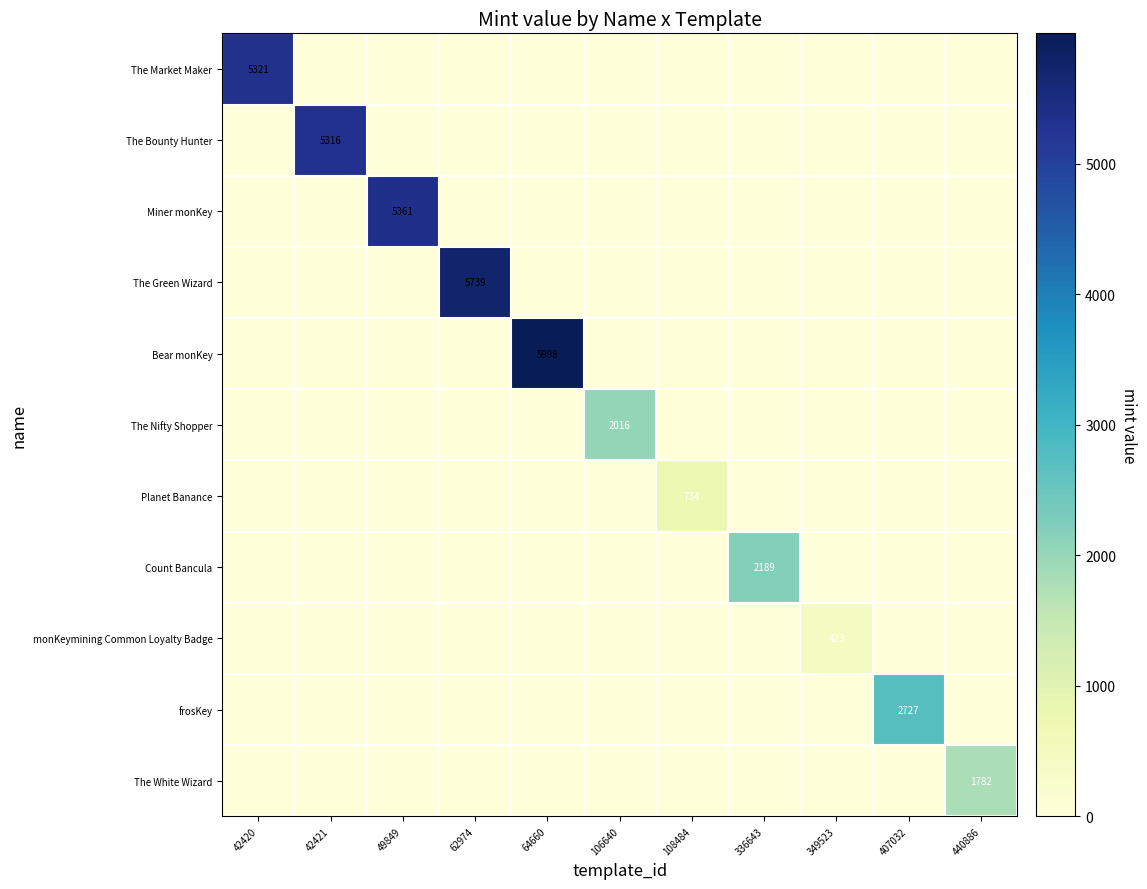

Where is The Market Maker nearest to the value 2660?

42421